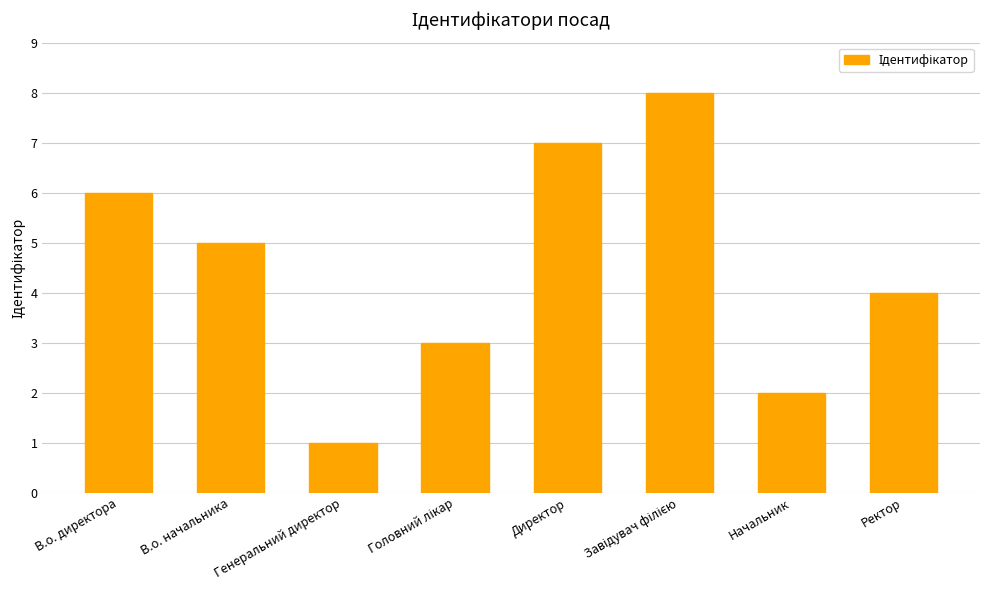

What value does the data have at Начальник?

2